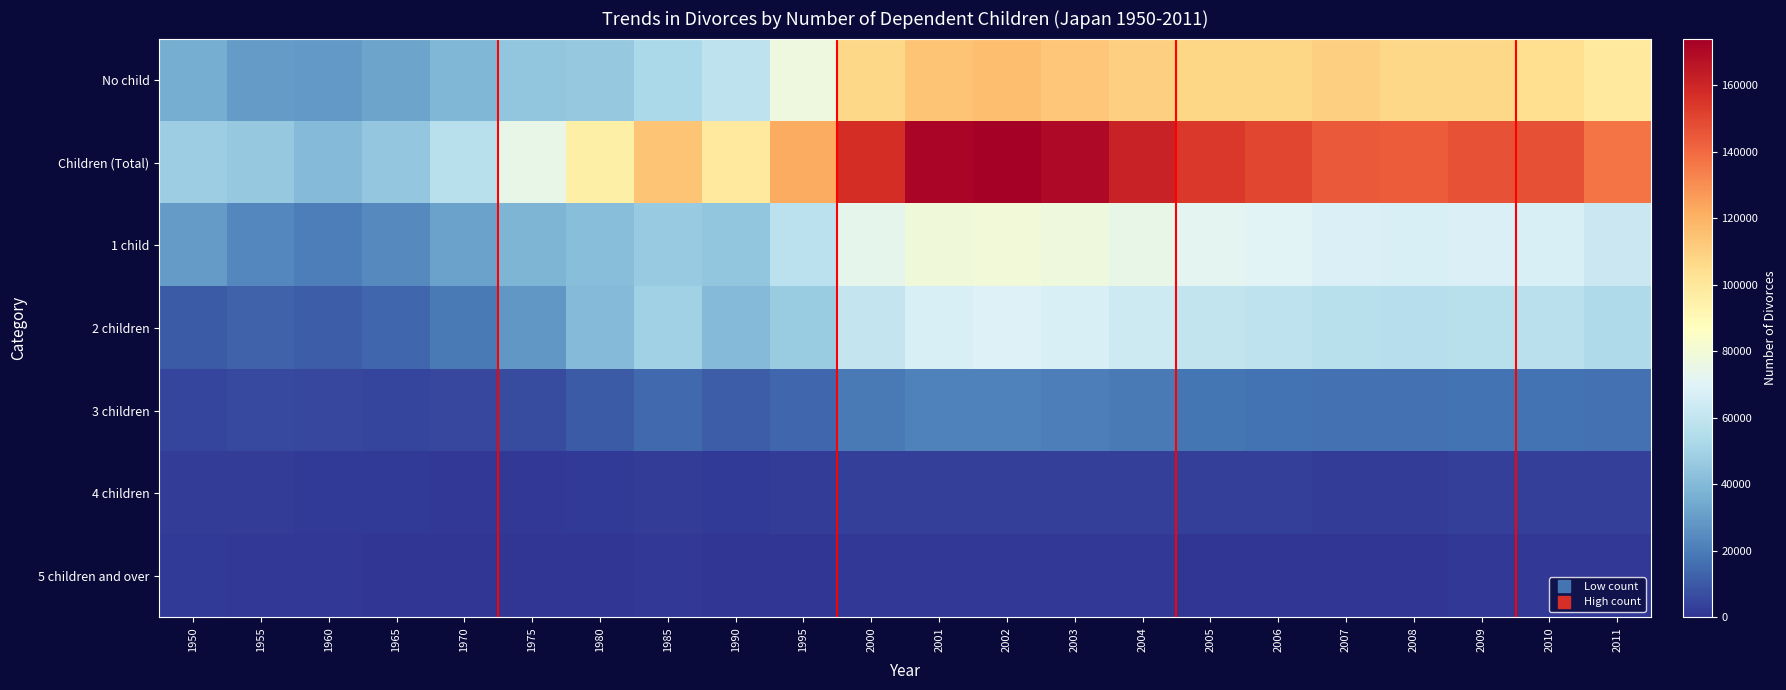

Which series has the widest spread of values?

Children (Total)